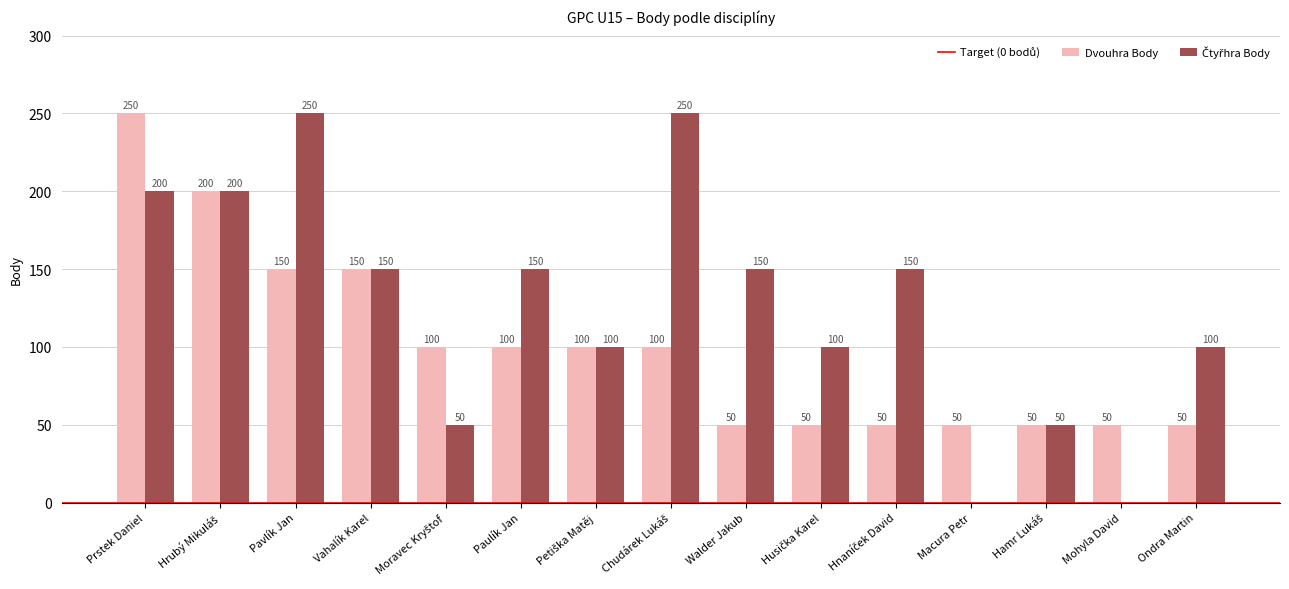

At which category is the sum across all series the highest?

Prstek Daniel